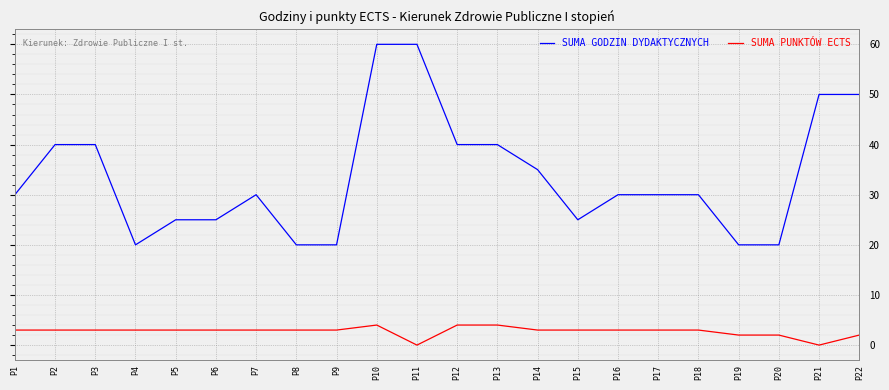

How many SUMA GODZIN DYDAKTYCZNYCH values are between 25 and 40?

13